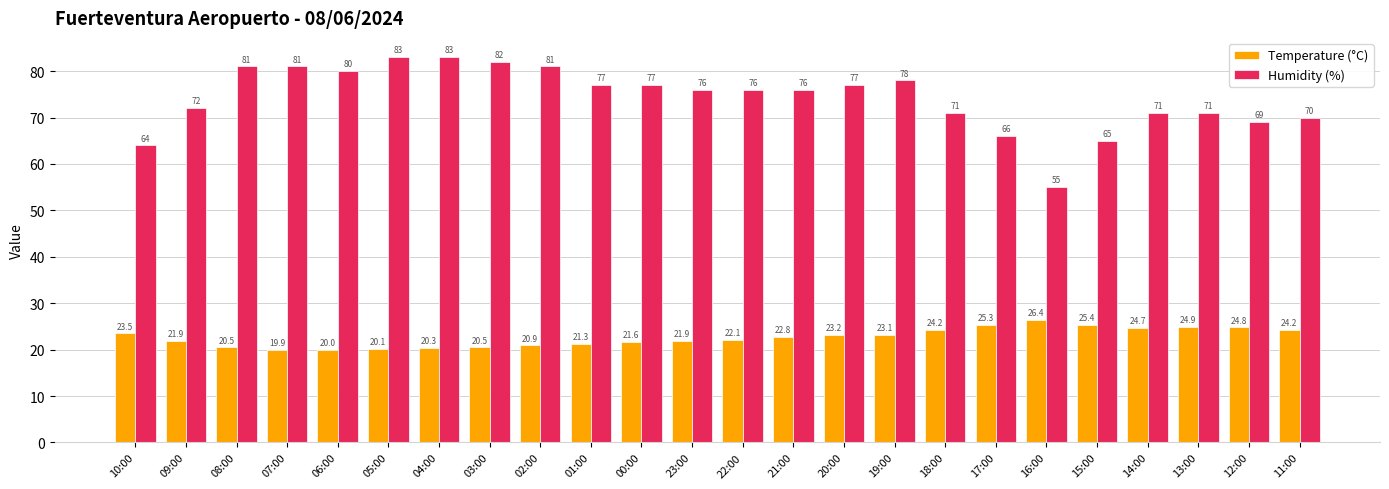

Which series has the widest spread of values?

Humidity (%)